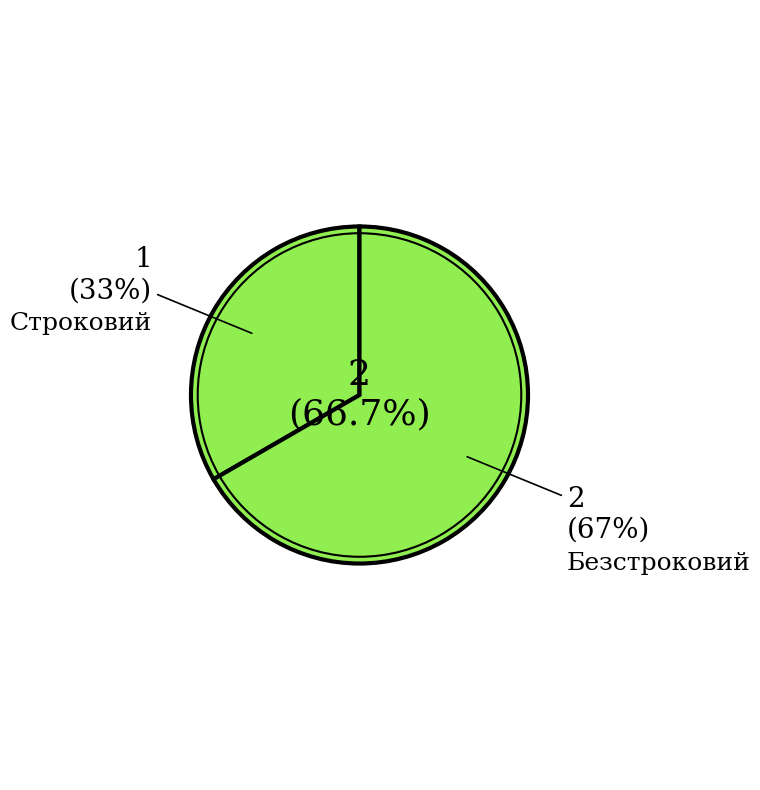

What is the majority slice?

Безстроковий